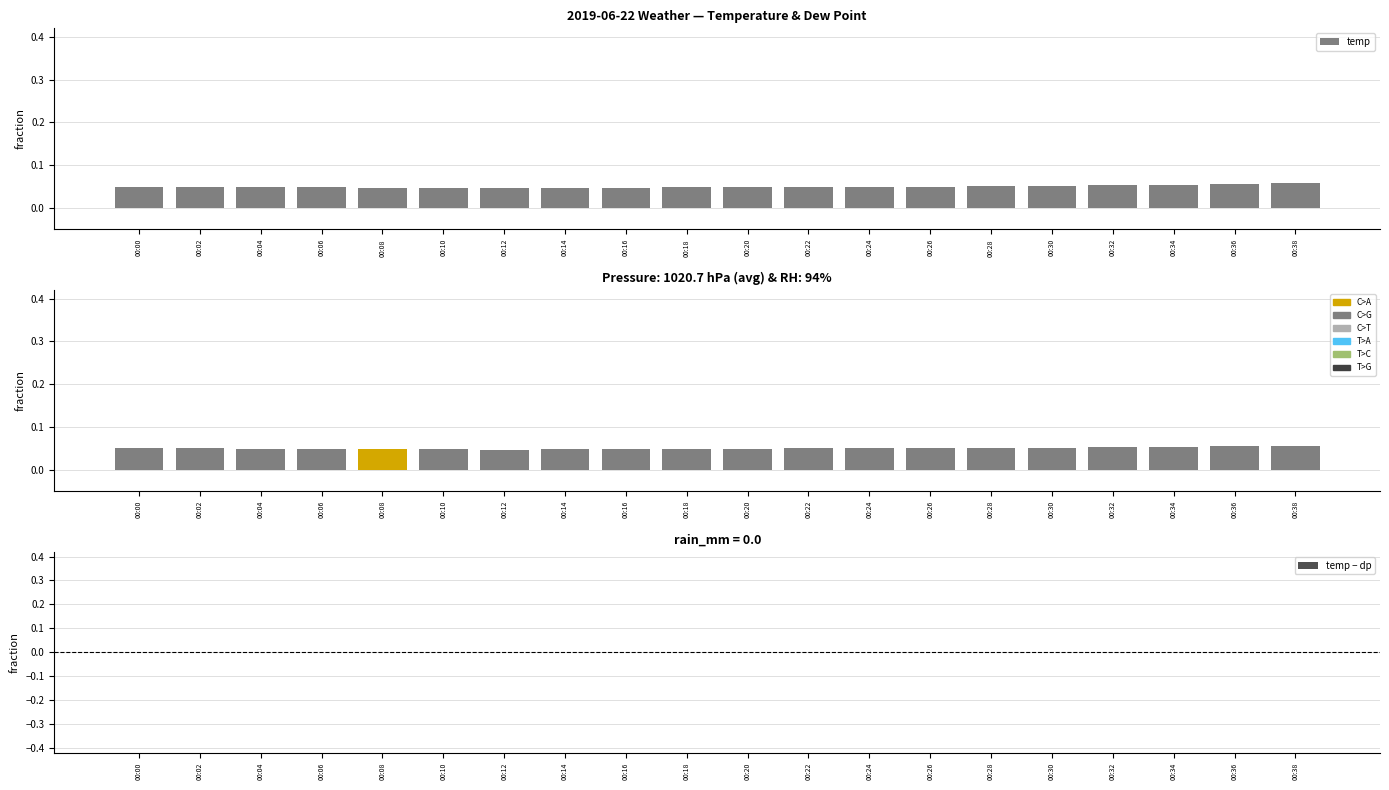

What is the approximate value of temp at 00:36?

0.1